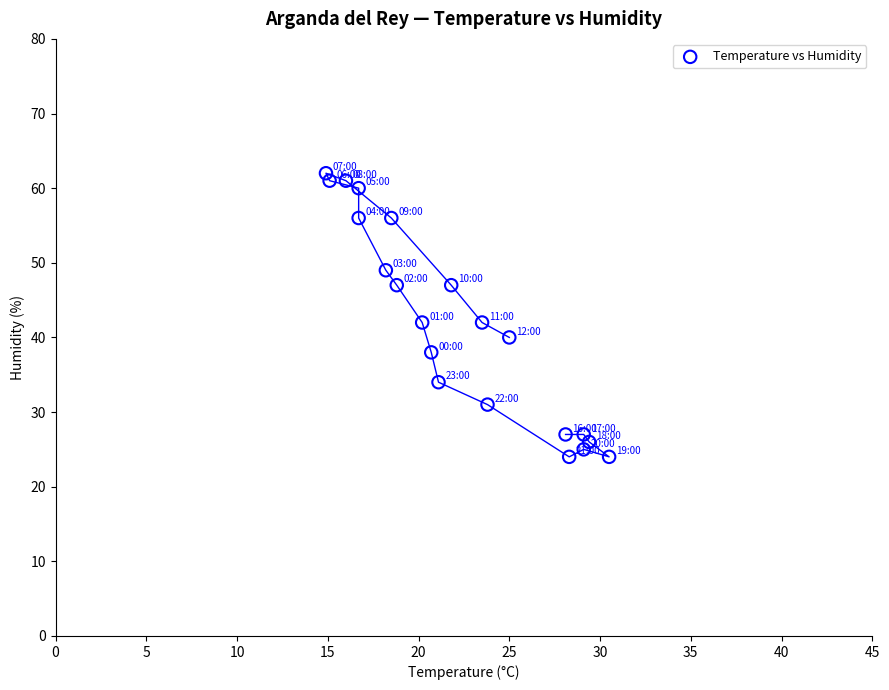

Count the number of points in this scatter plot.

21